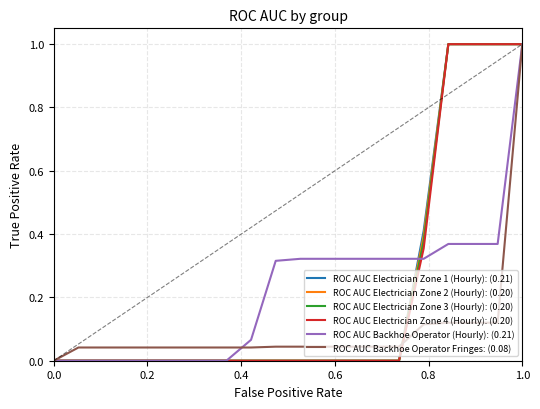

What is the sum of all ROC AUC Electrician Zone 1 (Hourly): (0.21) values?

4.4